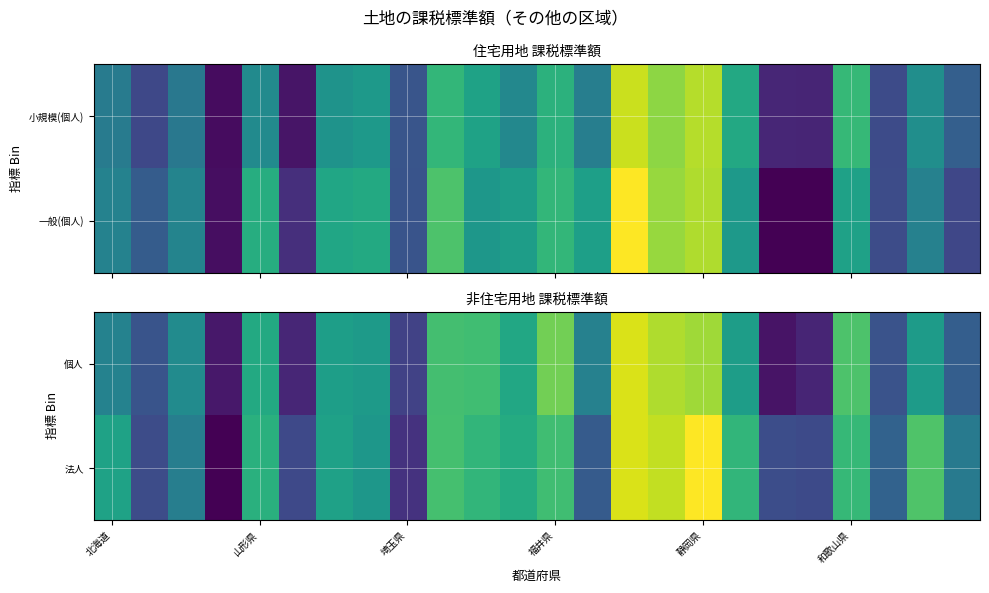

Which series has the largest range (max minus min)?

法人